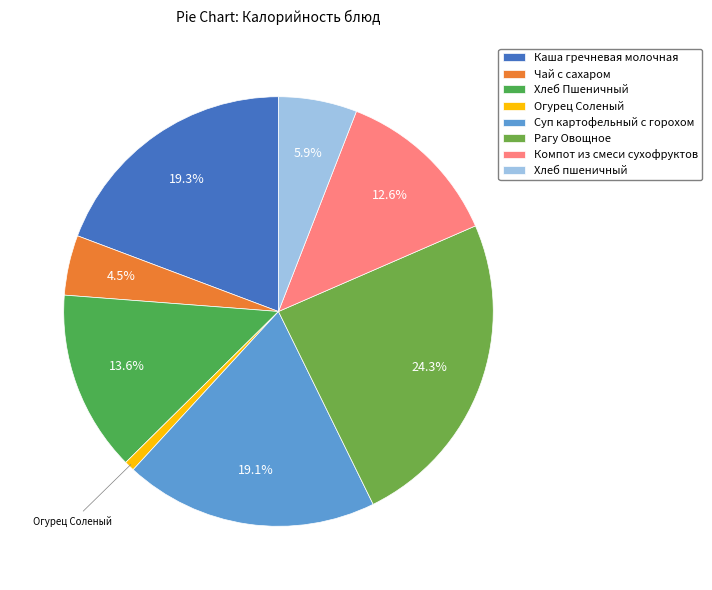

How many slices are in this pie chart?

8